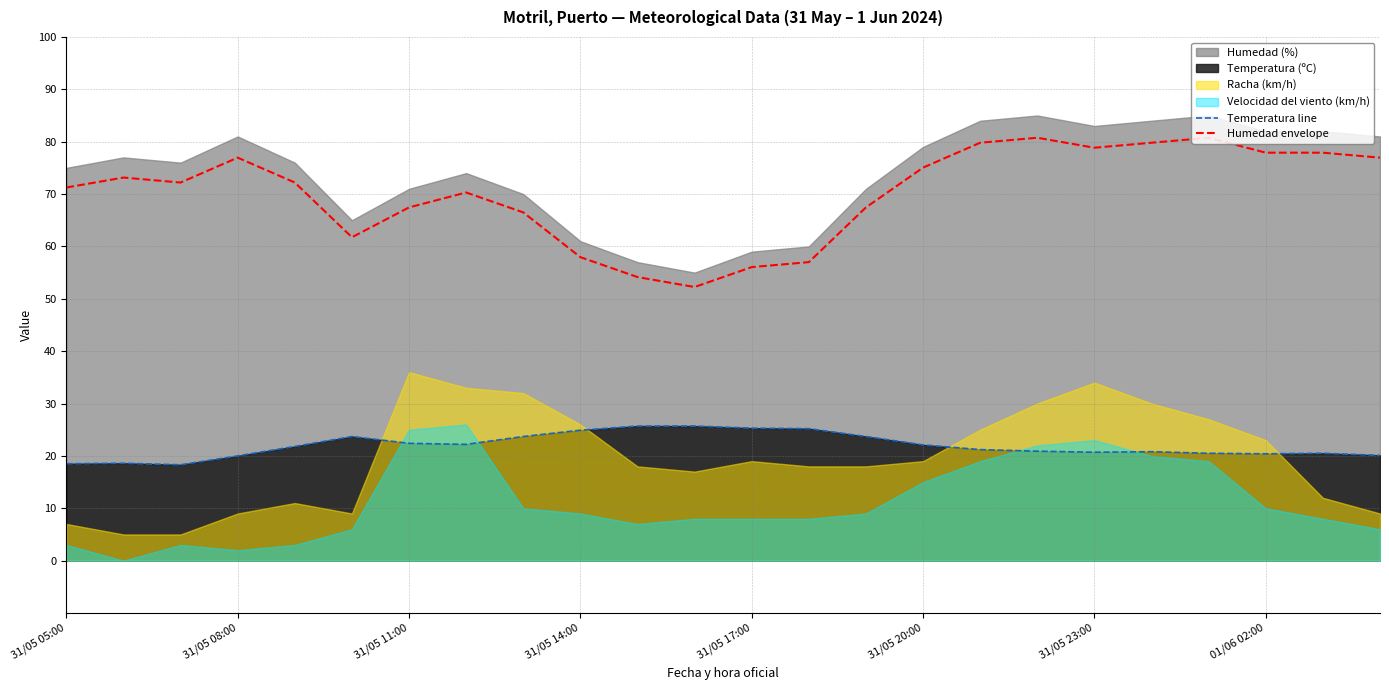

What is the maximum value for Temperatura line?

25.7